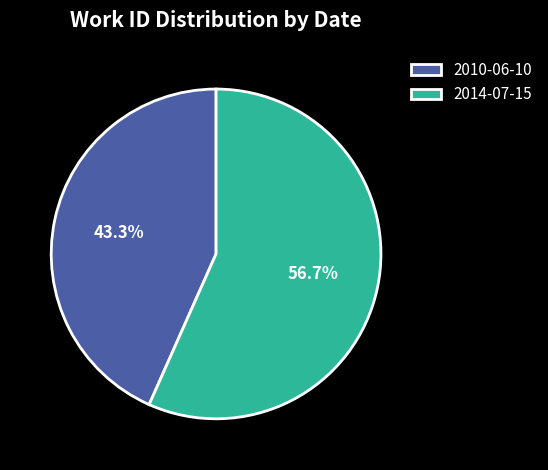

The 2014-07-15 slice represents 49% of the pie. True or false?

False